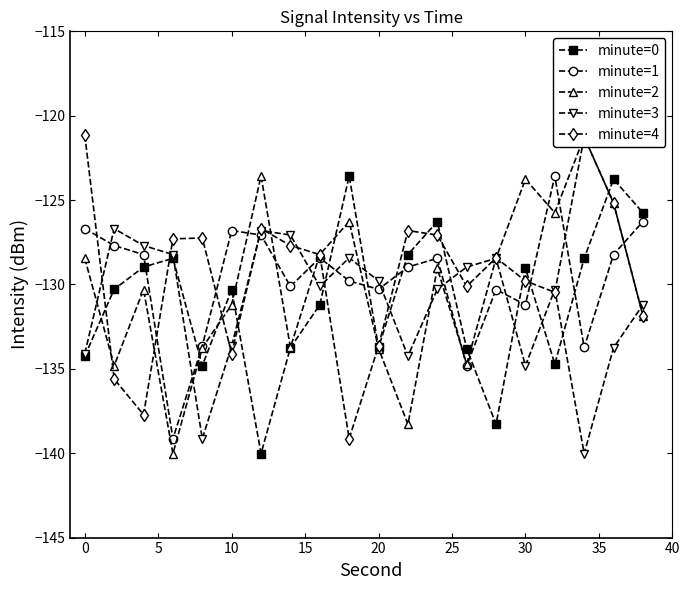

Reading left to right, extract all data points from this chart.

minute=0: -134.2	-130.3	-129.0	-128.5	-134.8	-130.3	-140.0	-133.7	-131.2	-123.6	-133.7	-128.2	-126.3	-133.8	-138.3	-129.0	-134.7	-128.5	-123.8	-125.8
minute=1: -126.7	-127.7	-128.2	-139.1	-133.6	-126.8	-127.1	-130.1	-128.4	-129.8	-130.3	-129.0	-128.5	-134.8	-130.3	-131.2	-123.6	-133.7	-128.2	-126.3
minute=2: -128.5	-134.8	-130.3	-140.0	-133.7	-131.2	-123.6	-133.7	-128.2	-126.3	-133.8	-138.3	-129.0	-134.7	-128.5	-123.8	-125.8	-121.3	-125.2	-131.8
minute=3: -134.1	-126.7	-127.7	-128.2	-139.1	-133.6	-126.8	-127.1	-130.1	-128.4	-129.8	-134.2	-130.3	-129.0	-128.5	-134.8	-130.3	-140.0	-133.7	-131.2
minute=4: -121.1	-135.6	-137.7	-127.3	-127.2	-134.1	-126.7	-127.7	-128.2	-139.1	-133.6	-126.8	-127.1	-130.1	-128.4	-129.8	-130.5	-121.3	-125.2	-131.8